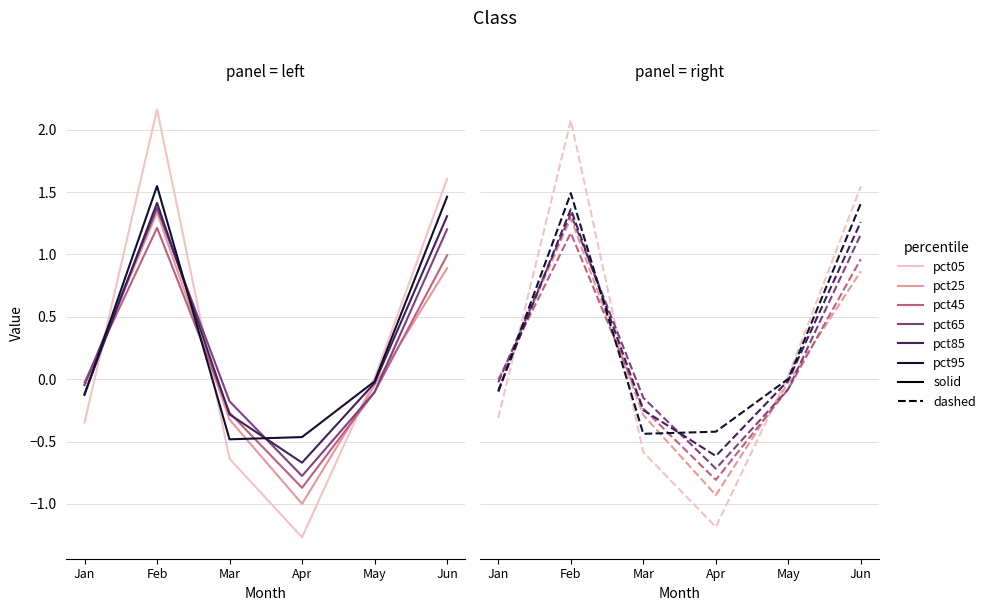

At how many categories does at least one series exceed 0?

3